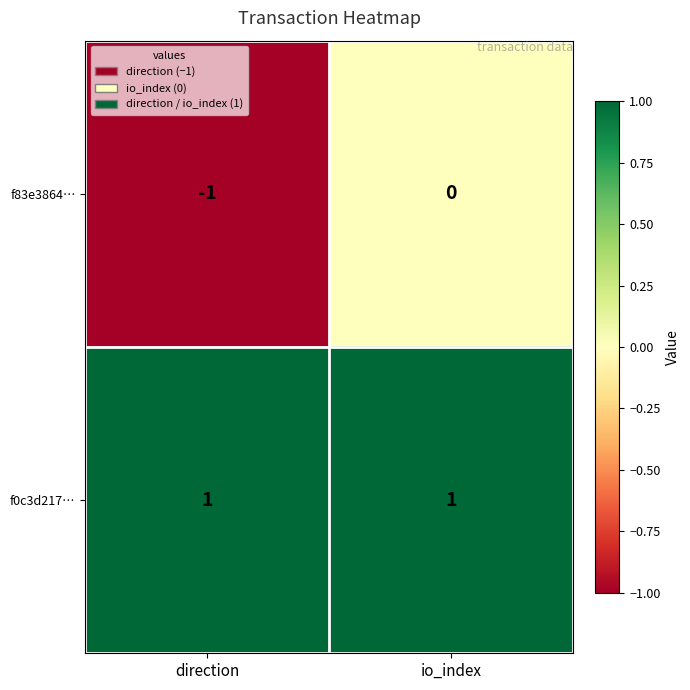

The value of f0c3d217… at io_index is 1. True or false?

True